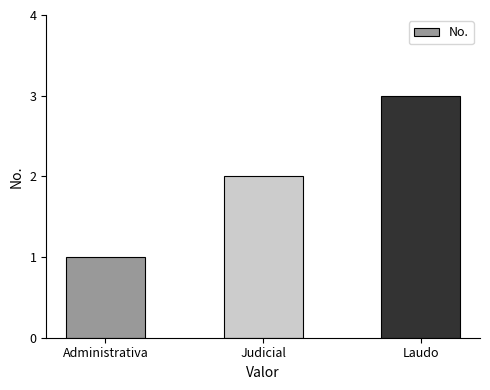

What is the maximum value shown in the chart?

3